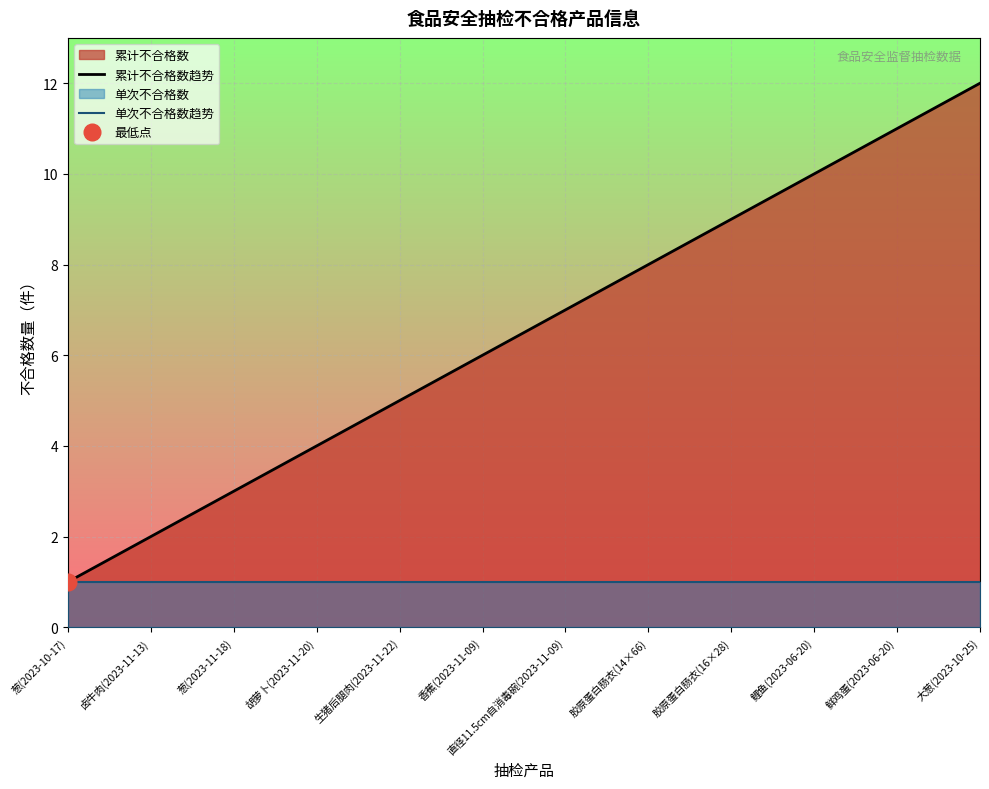

At which label does 累计不合格数趋势 reach its minimum?

葱(2023-10-17)